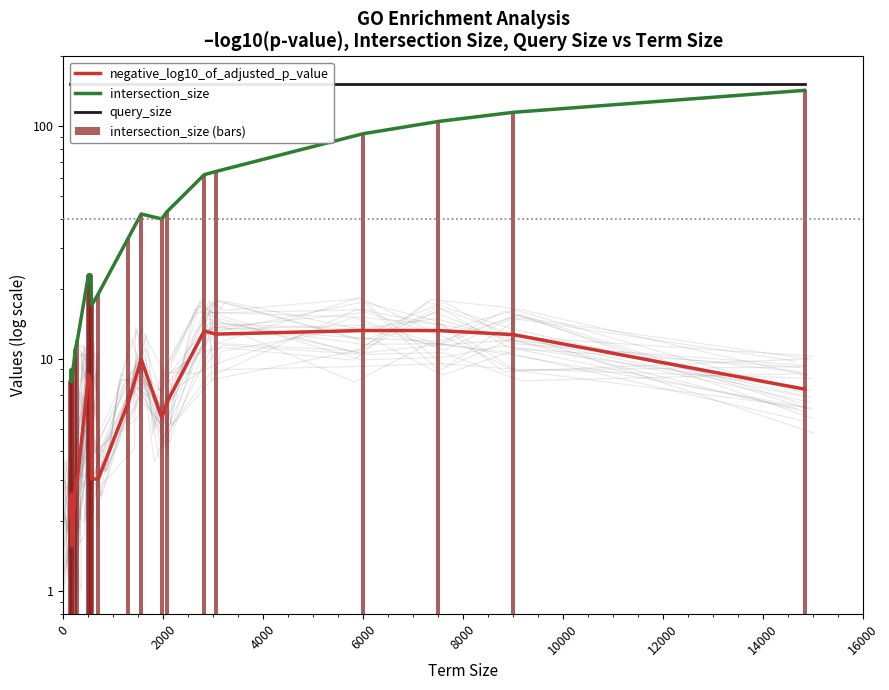

What is the difference between the highest and lowest values at 14000?

149.0